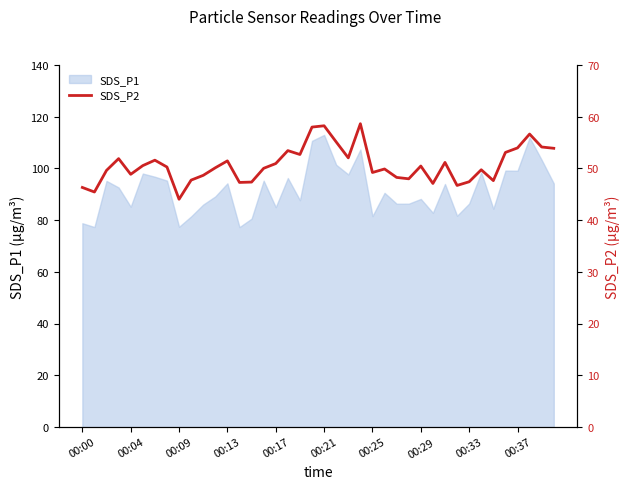

How many categories are shown in the chart?

40